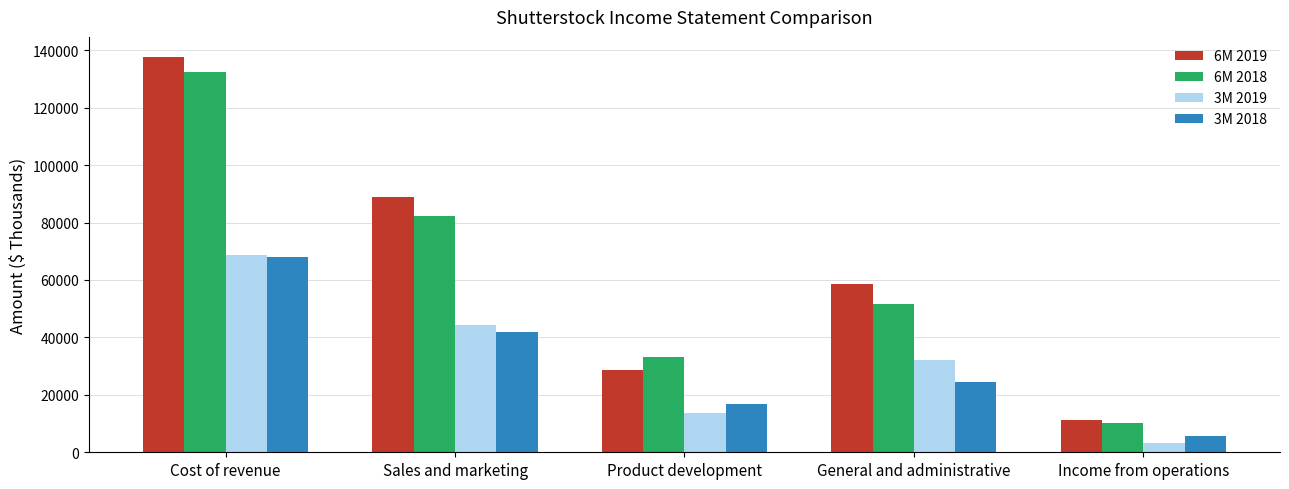

Rank the series at Sales and marketing from highest to lowest value.

6M 2019, 6M 2018, 3M 2019, 3M 2018